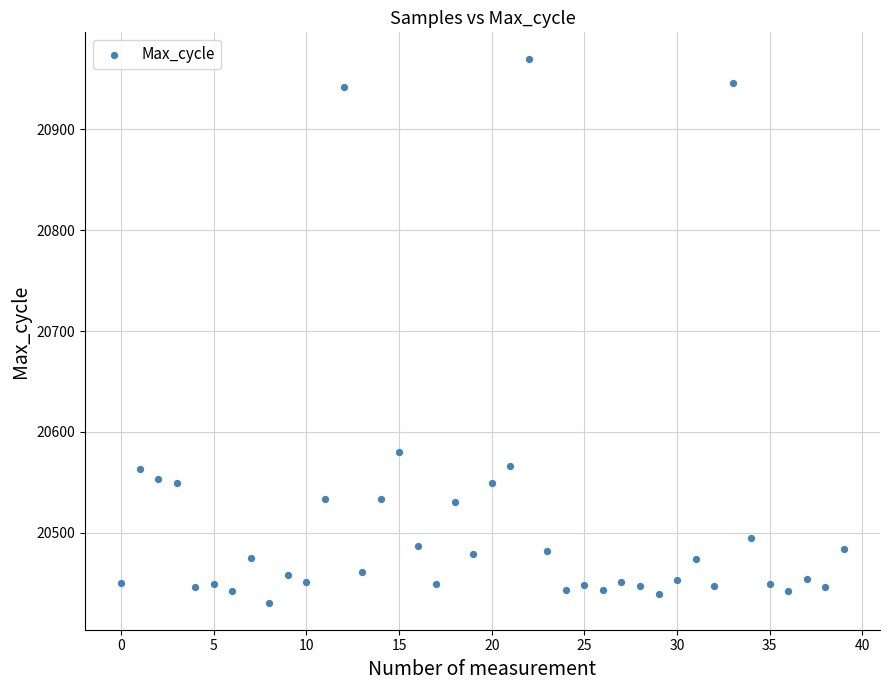

What is the range of Y values (max minus min)?

538